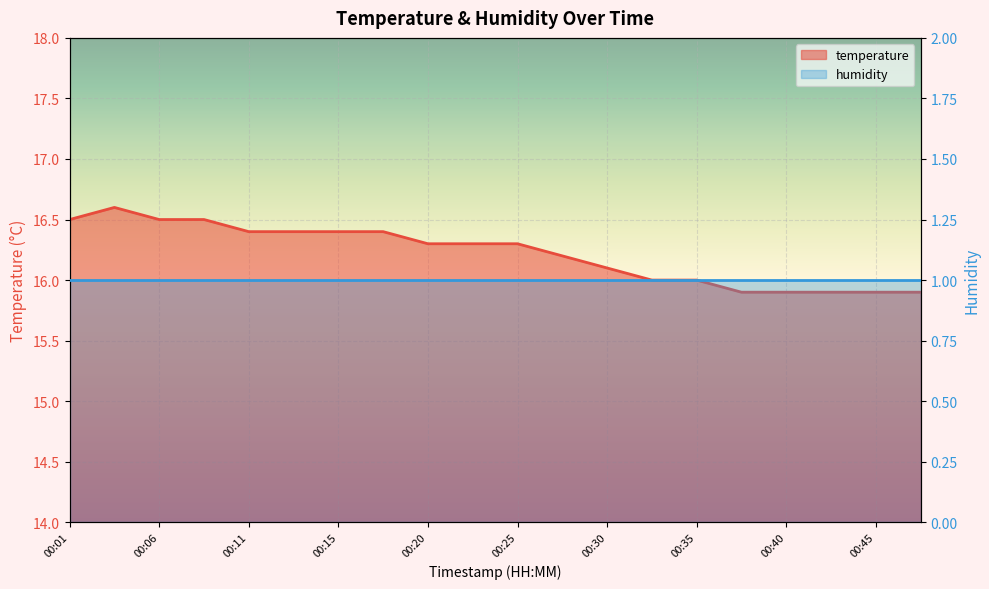

At which label does the data first exceed 16?

00:01